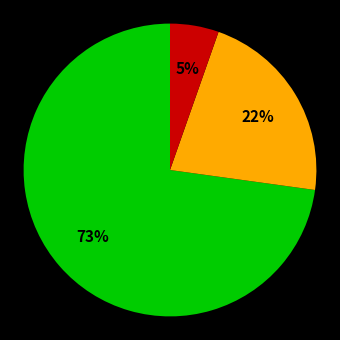

Does any single category account for the majority?

Yes